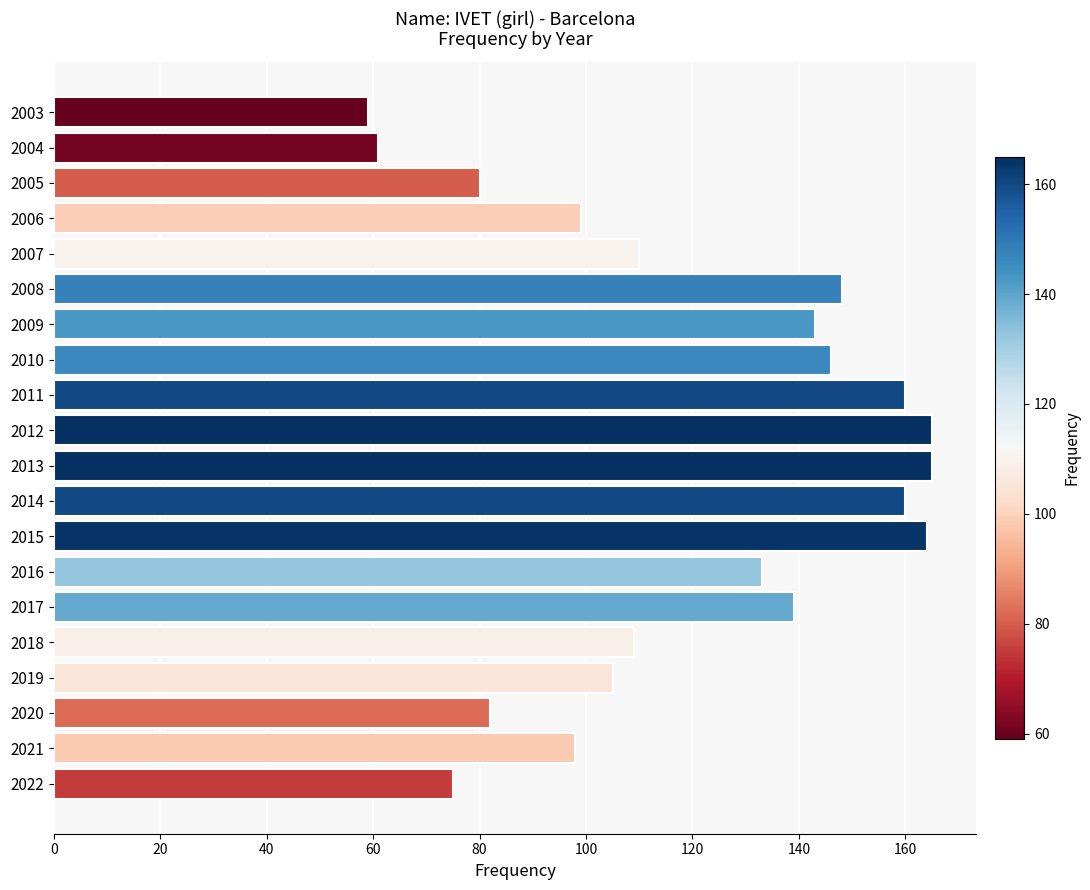

Reading bottom to top, transcribe all the data shown in this chart.

75	98	82	105	109	139	133	164	160	165	165	160	146	143	148	110	99	80	61	59